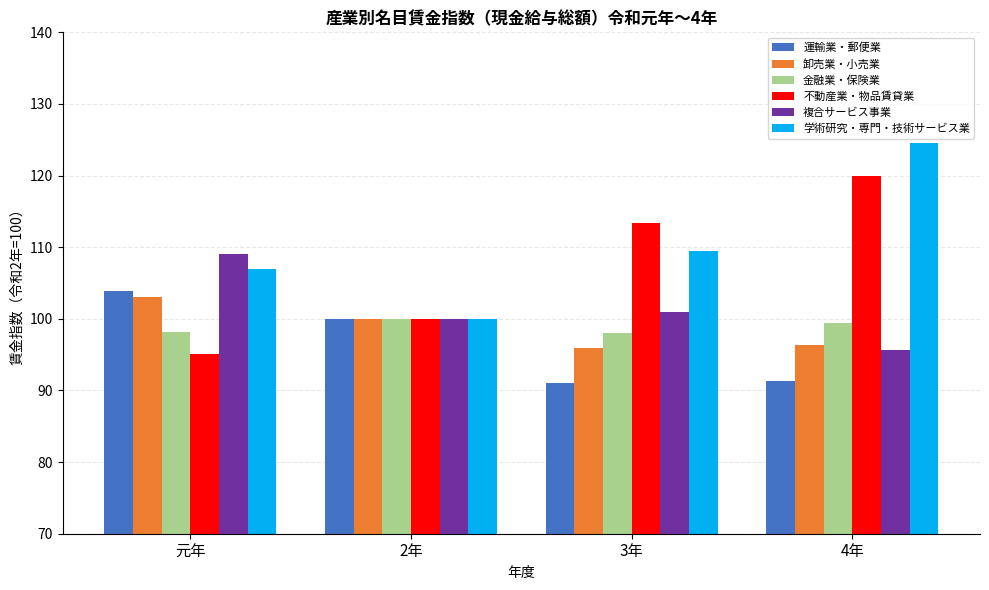

What is the greatest value displayed?

124.6